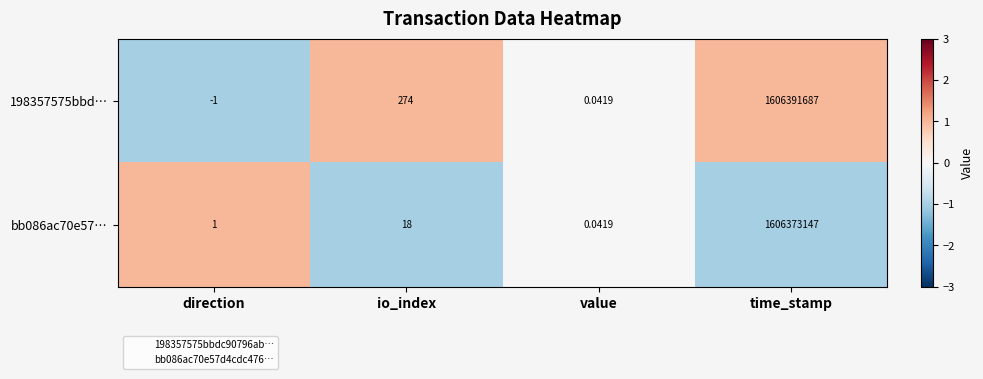

At which label does 198357575bbd… reach its minimum?

direction